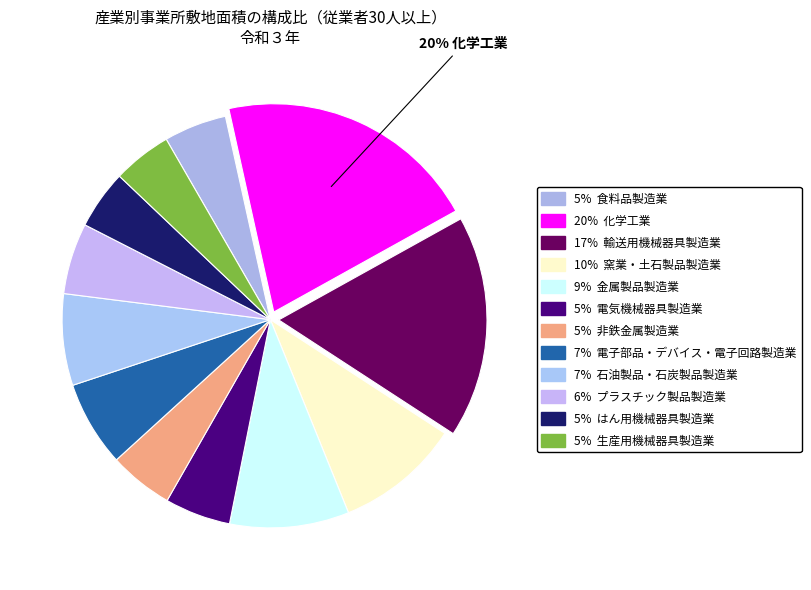

How many slices are in this pie chart?

12